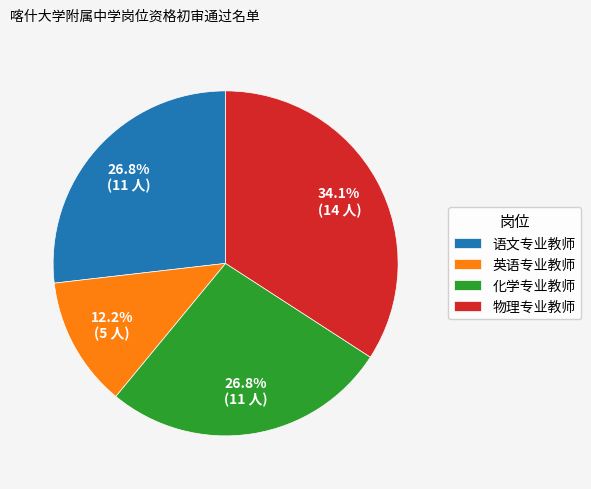

Count the number of slices in the pie.

4